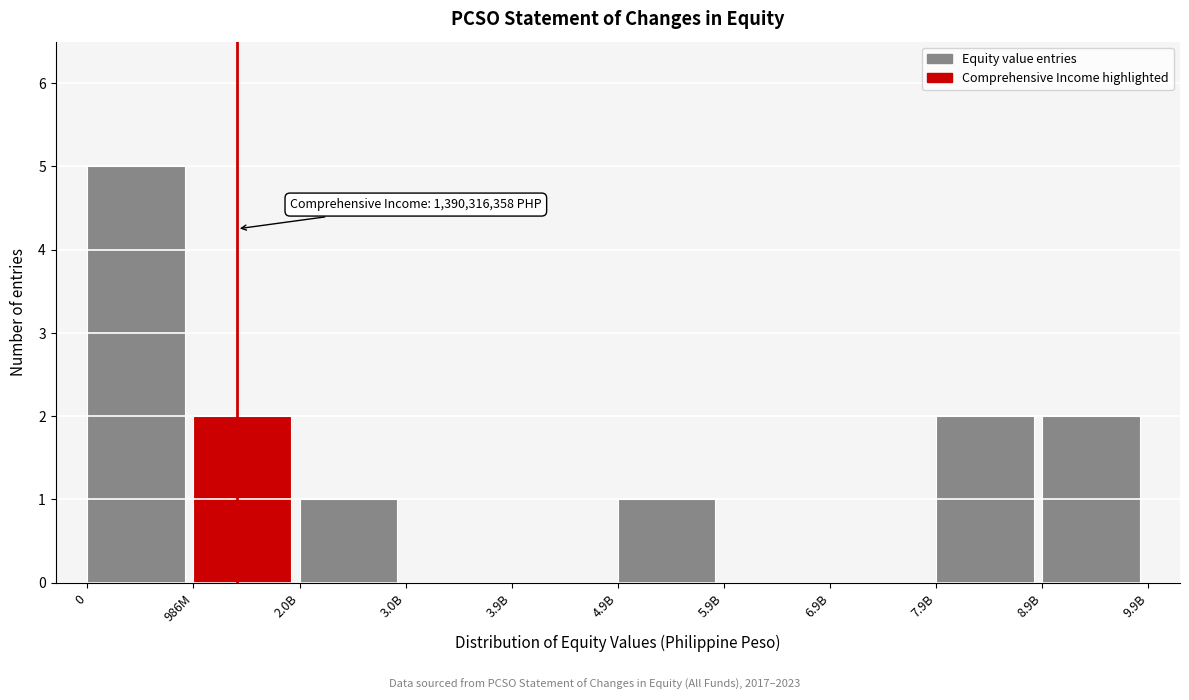

Reading left to right, extract all data points from this chart.

0=5	986M=2	2.0B=1	3.0B=0	3.9B=0	4.9B=1	5.9B=0	6.9B=0	7.9B=2	8.9B=2